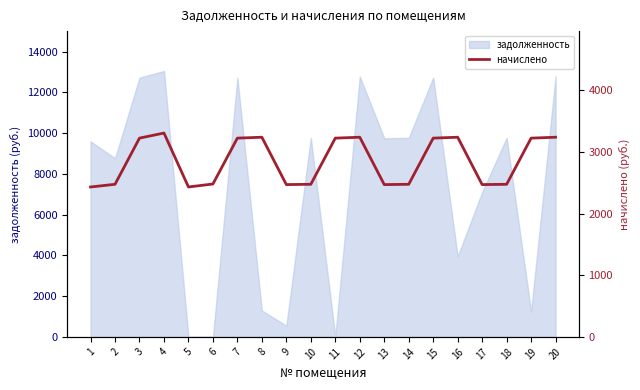

Does the chart display data point markers on the line(s)?

No